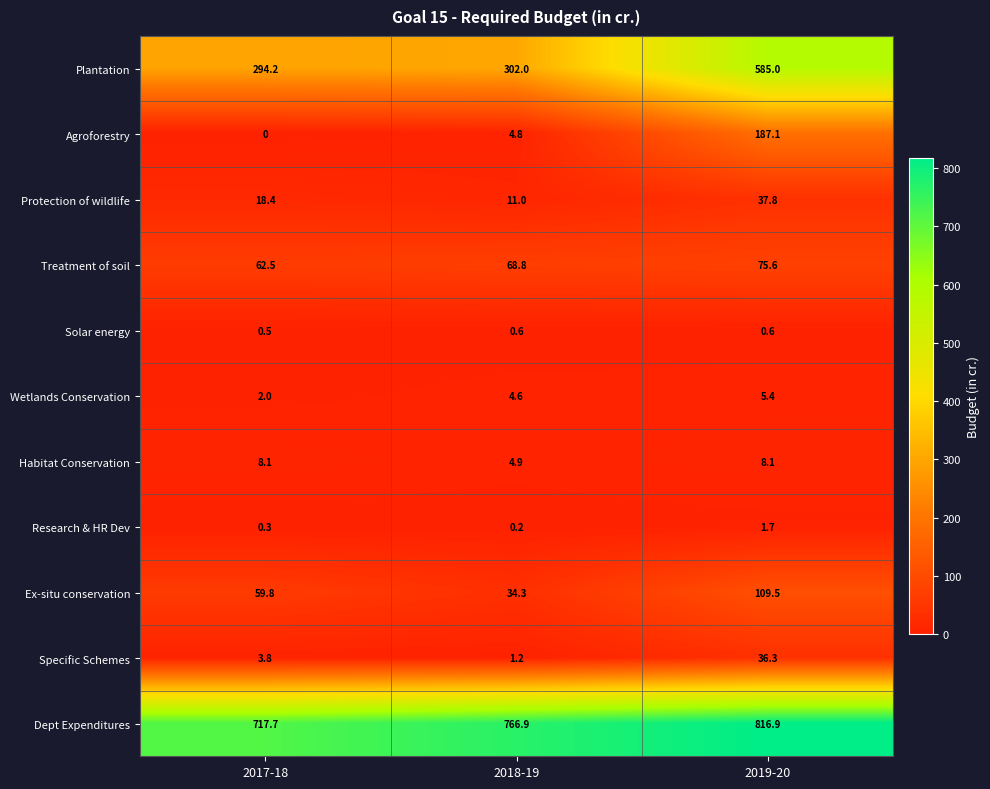

What is the greatest value displayed?

816.9